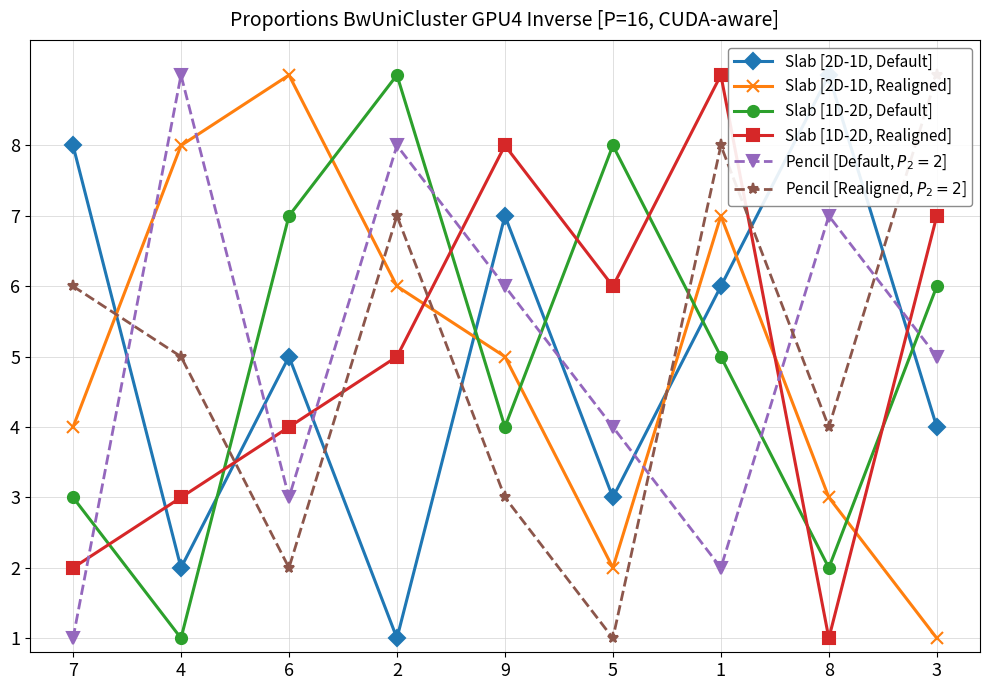

What are all the series names shown in the legend?

Slab [2D-1D, Default], Slab [2D-1D, Realigned], Slab [1D-2D, Default], Slab [1D-2D, Realigned], Pencil [Default, $P_2=2$], Pencil [Realigned, $P_2=2$]